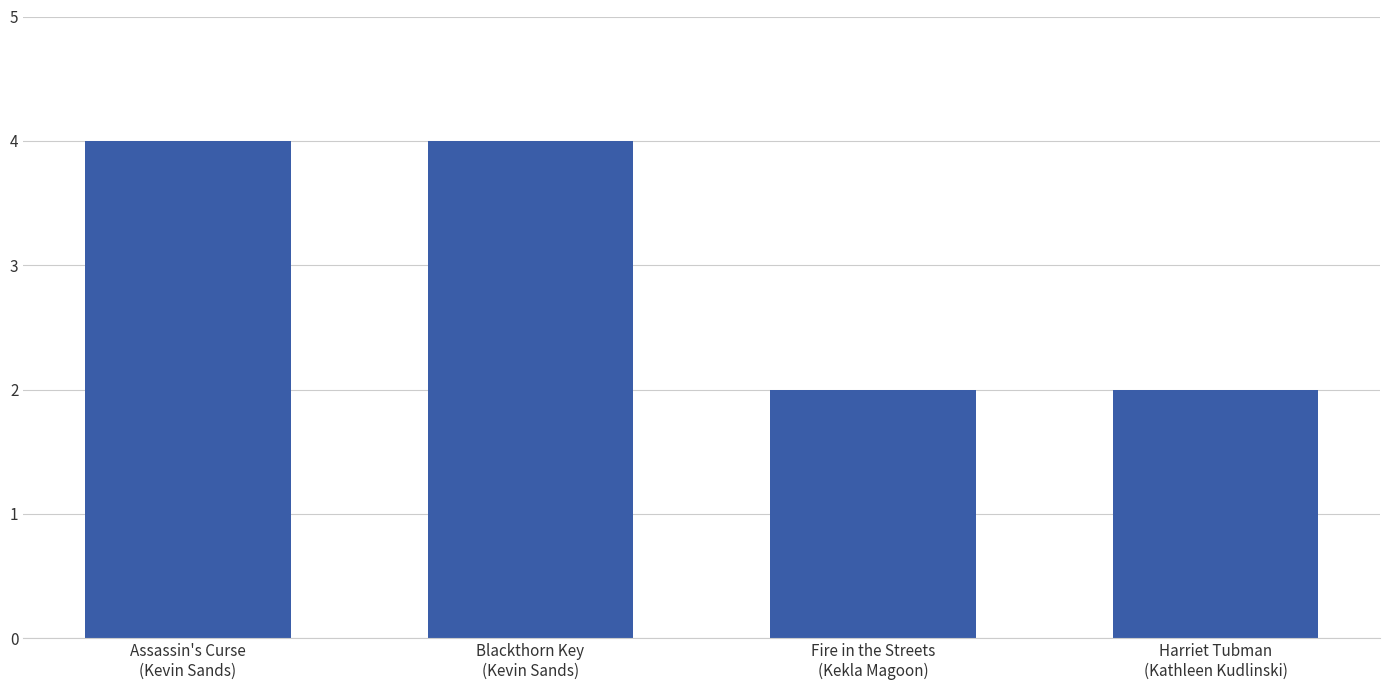

What is the value of the 2nd bar from the left?

4